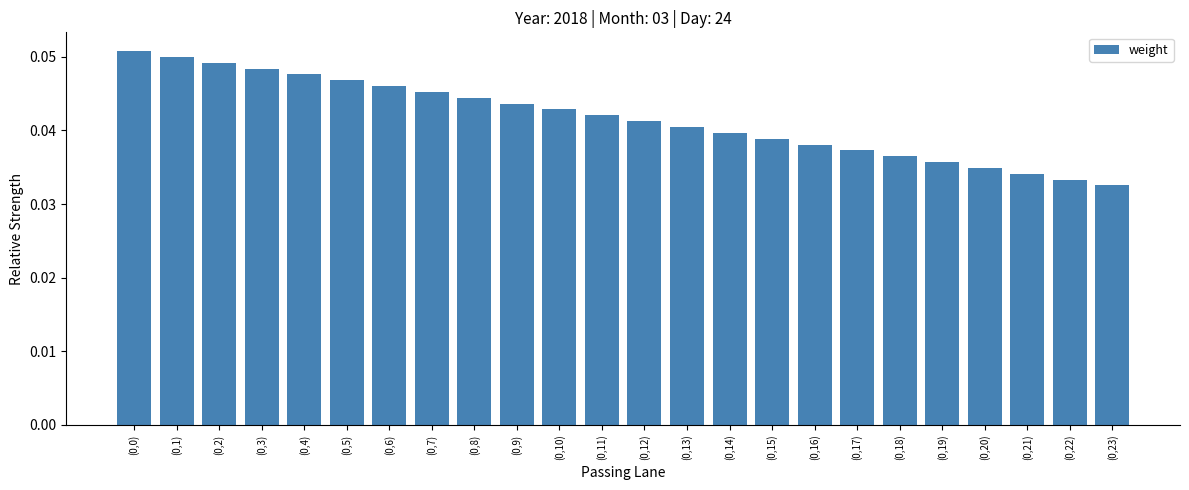

What position from the left is (0,9)?

10